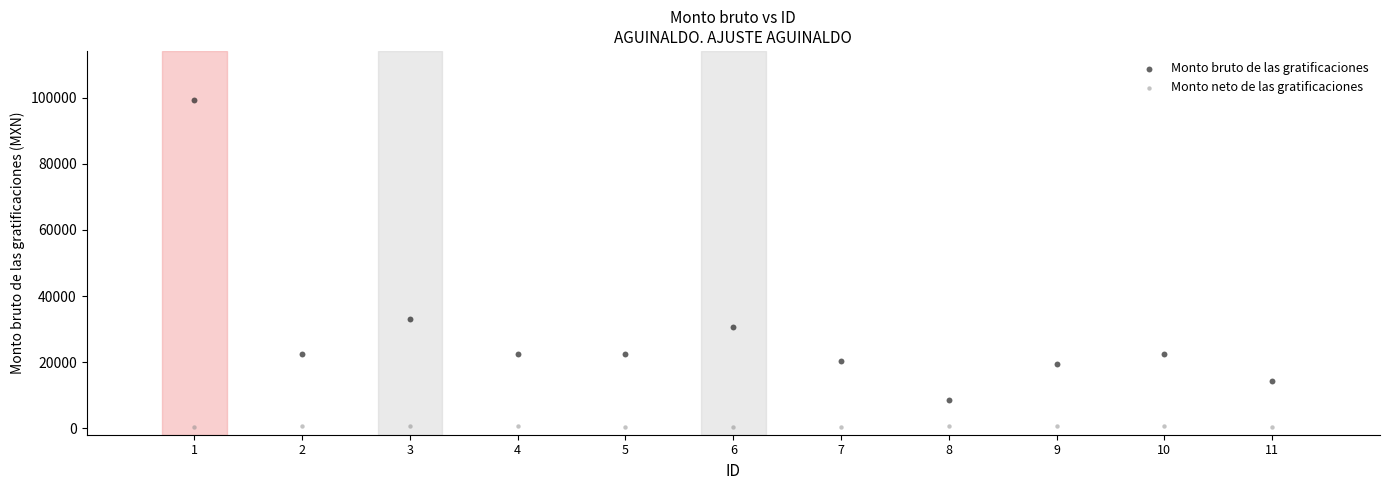

Across all data points, what is the range of Y values (max minus min)?

99097.0